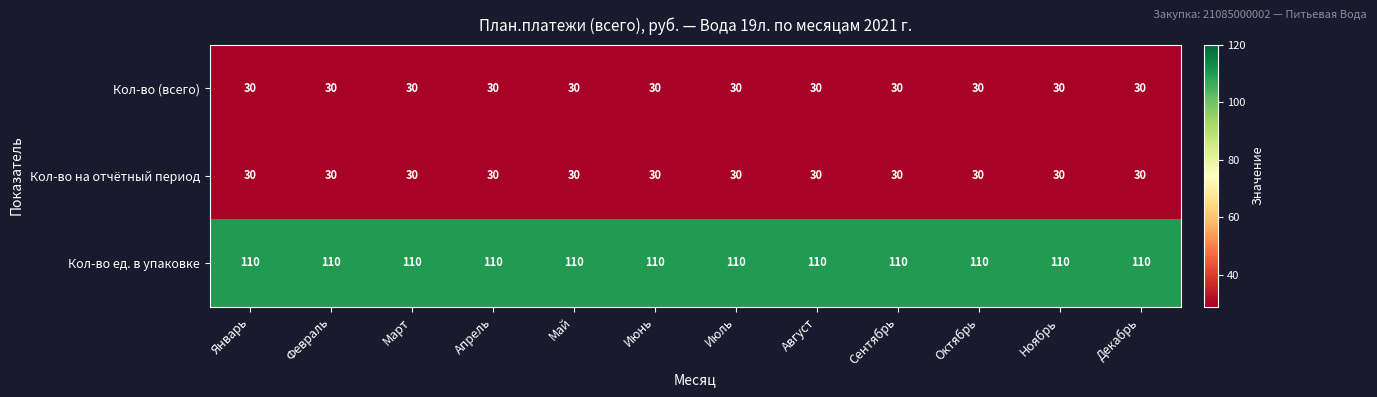

What is the total value across all series at Сентябрь?

170